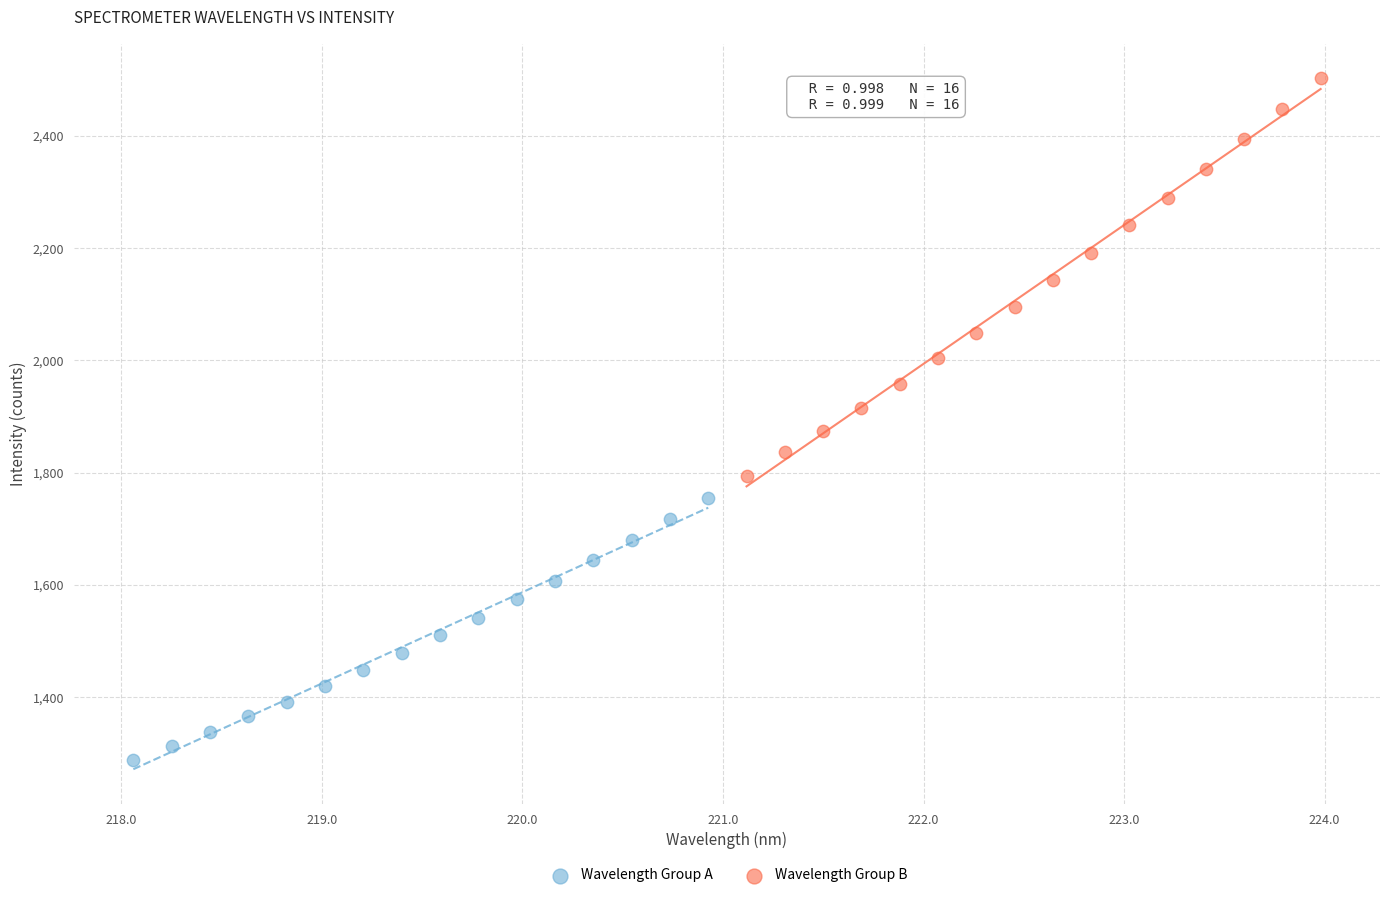

Which series reaches the maximum Y coordinate?

Wavelength Group B